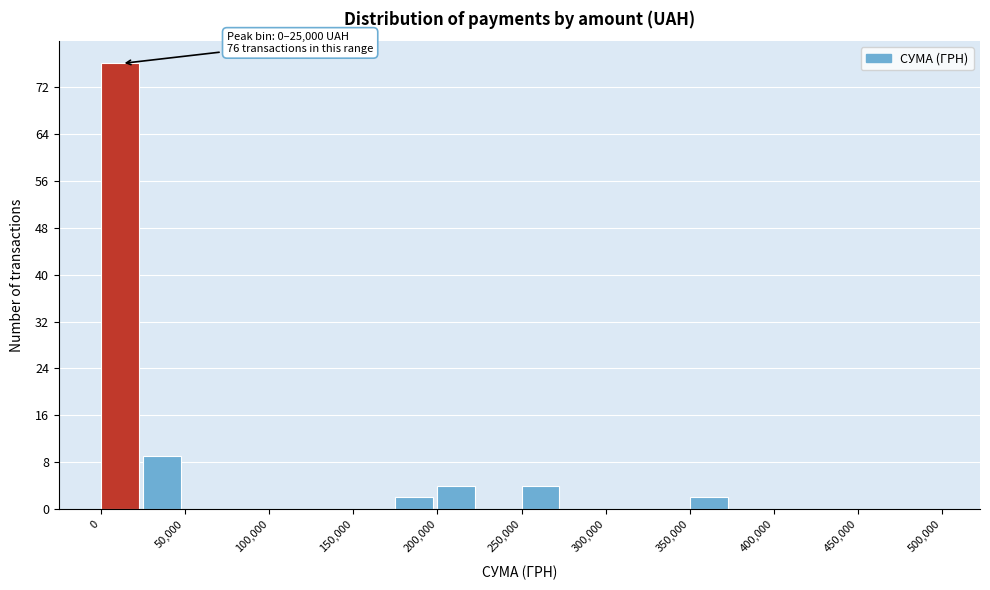

Over which range of the x-axis is the bar tallest?

0 to 25000